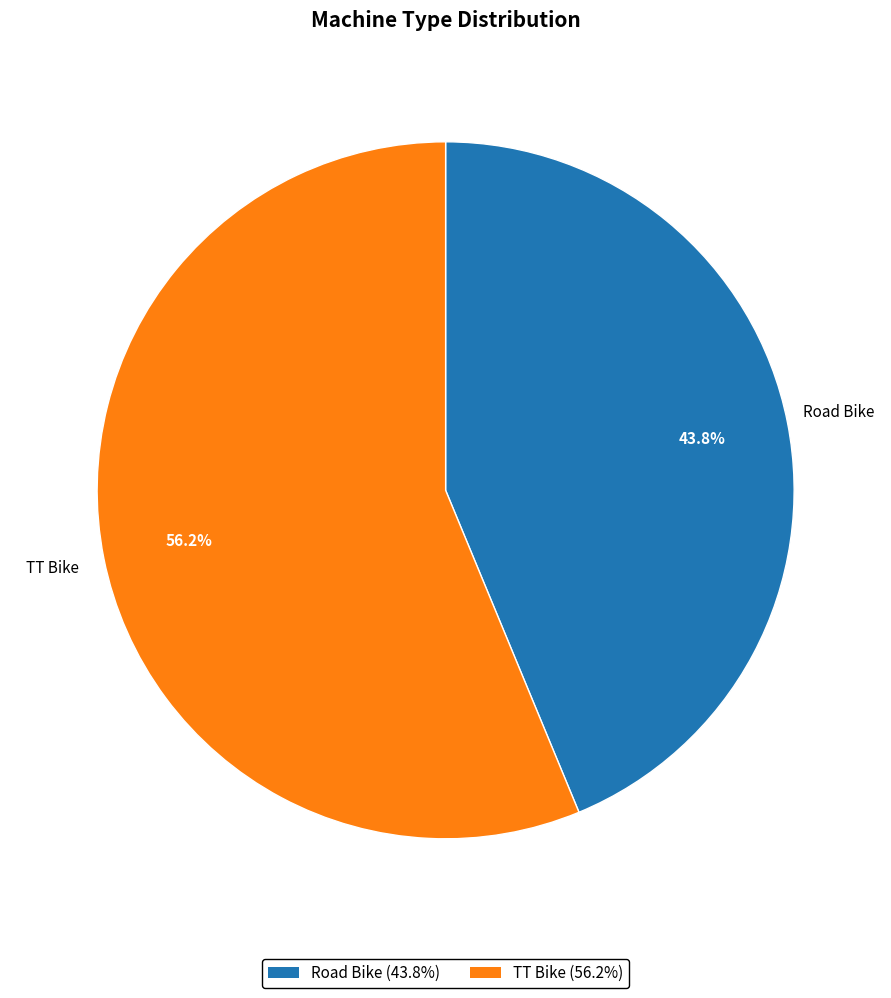

To the nearest percent, what is the combined percentage of TT Bike and Road Bike?

100%